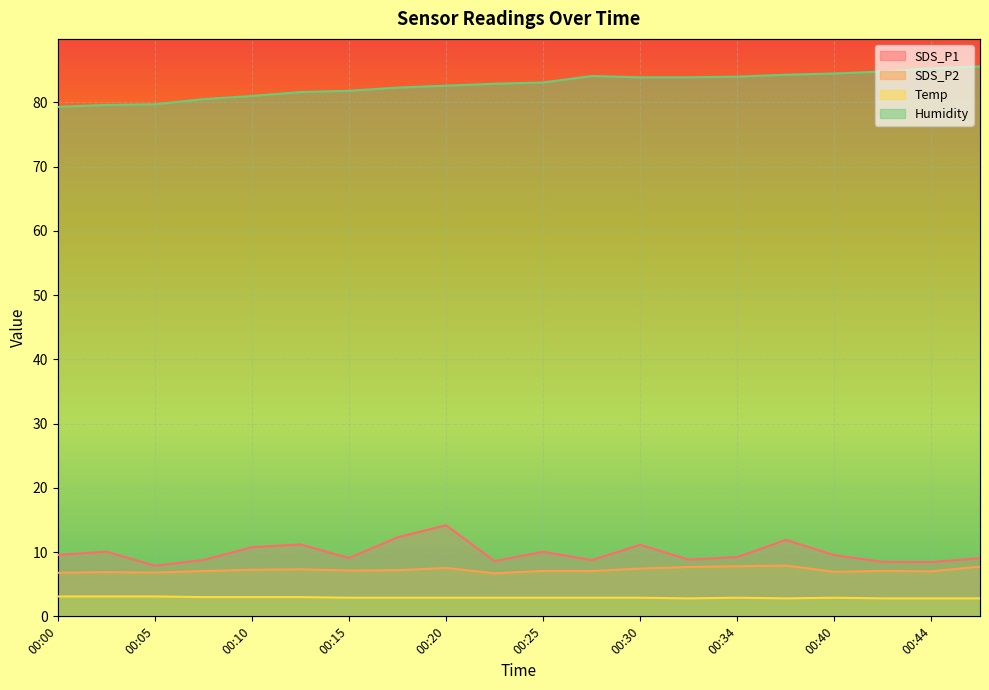

How many lines are shown in the chart?

4